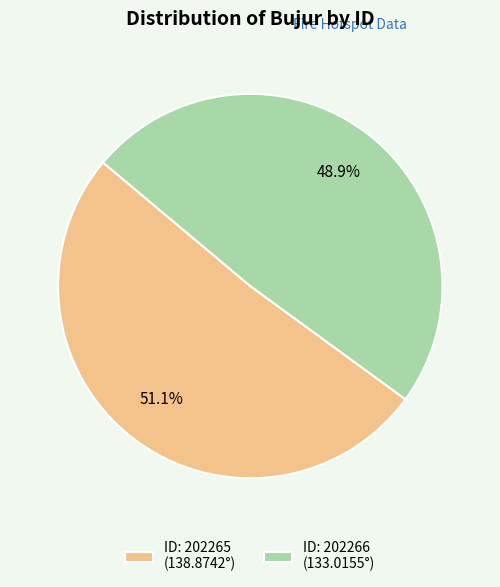

Approximately how many times larger is the value at ID: 202266 (133.0155°) compared to ID: 202265 (138.8742°)?

1.0